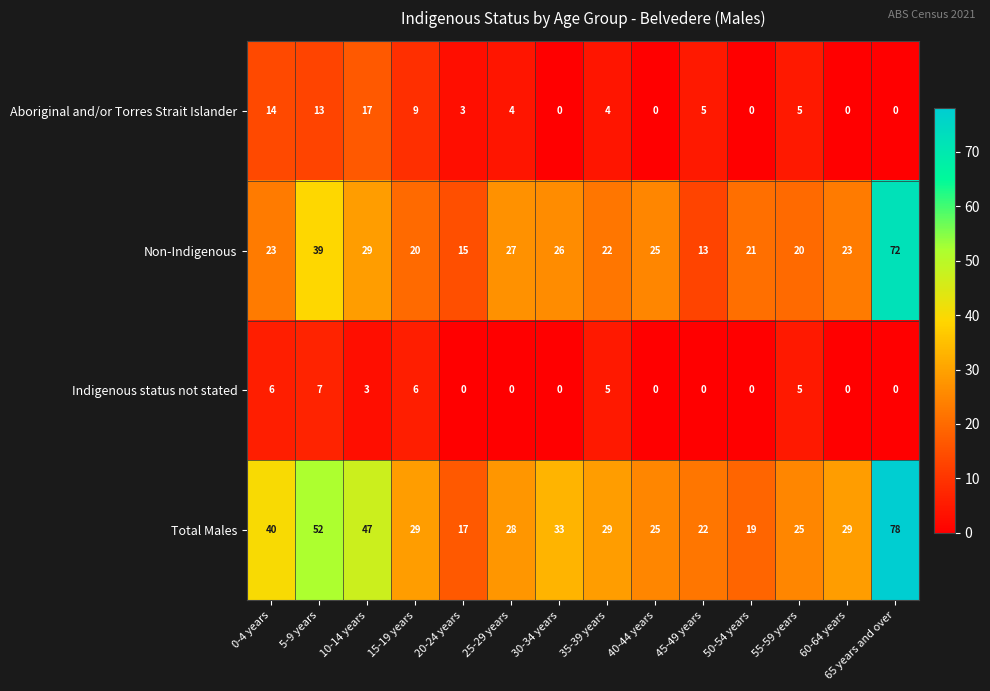

Rank the series by their maximum value, from highest to lowest.

Total Males, Non-Indigenous, Aboriginal and/or Torres Strait Islander, Indigenous status not stated